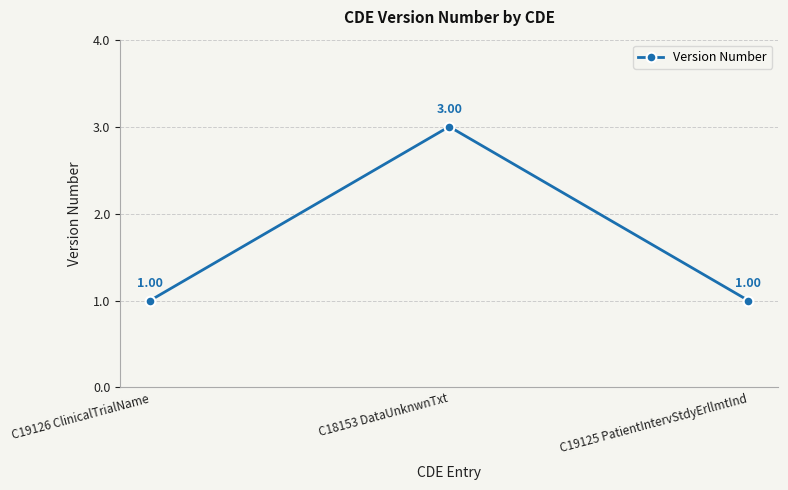

Reading left to right, extract all data points from this chart.

C19126 ClinicalTrialName=1	C18153 DataUnknwnTxt=3	C19125 PatientIntervStdyErllmtInd=1